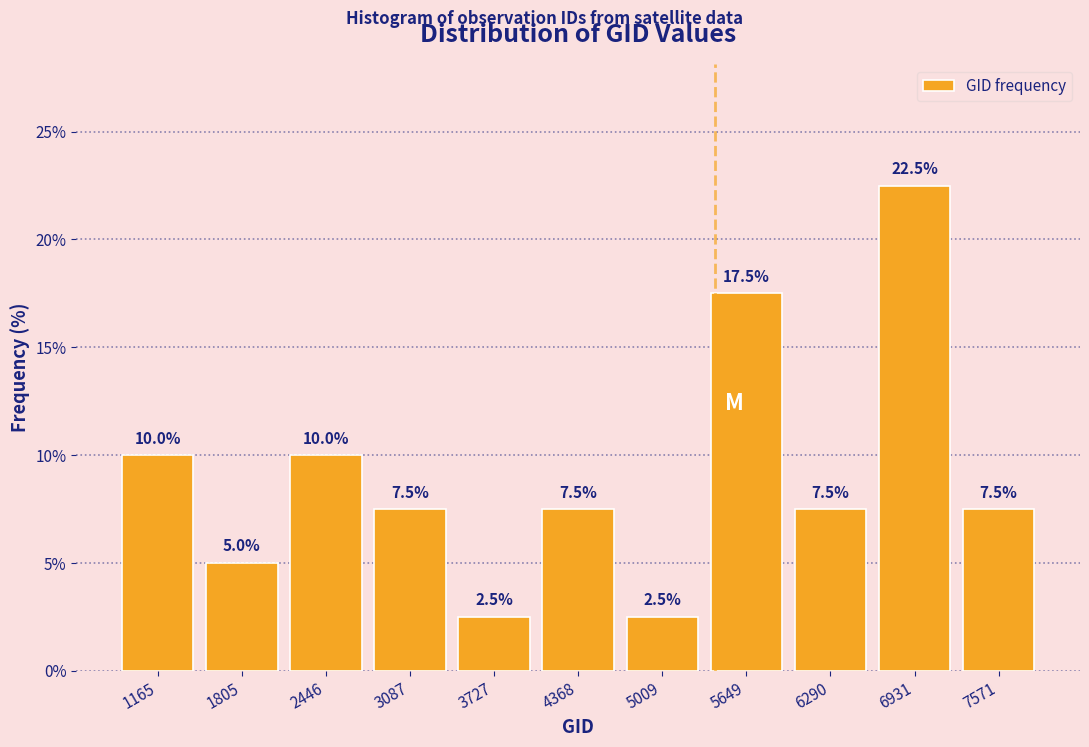

Reading left to right, list every bar in this chart as the range it spans on the x-axis followed by its height. The bar edges are not printed on the chart, so give them approximately, as read against the axis.

800 to 1500: 10.0
1500 to 2100: 5.0
2100 to 2800: 10.0
2800 to 3400: 7.5
3400 to 4000: 2.5
4000 to 4700: 7.5
4700 to 5300: 2.5
5300 to 6000: 17.5
6000 to 6600: 7.5
6600 to 7300: 22.5
7300 to 7900: 7.5